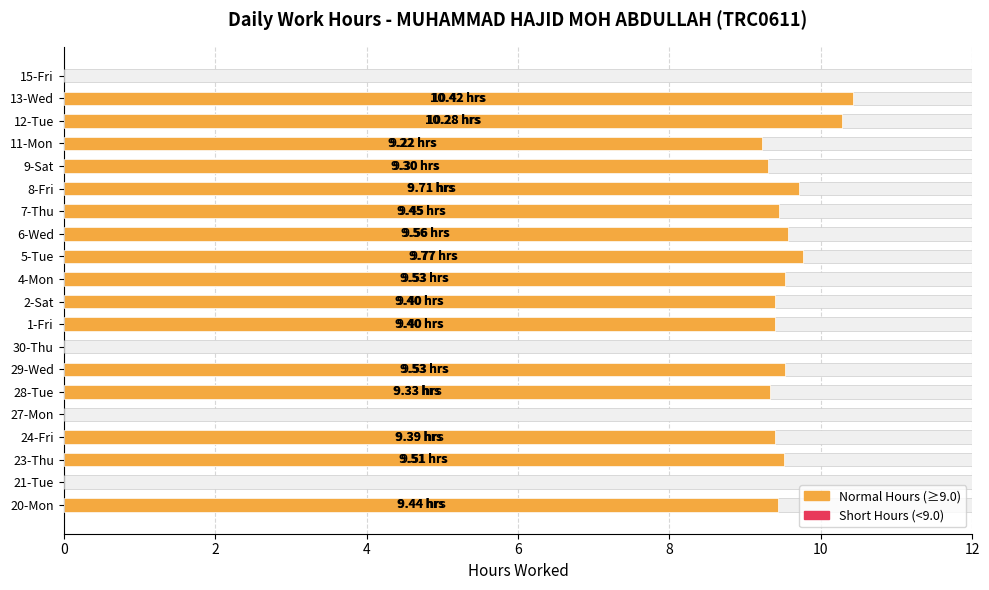

What is the difference between the second highest and minimum values?

10.3